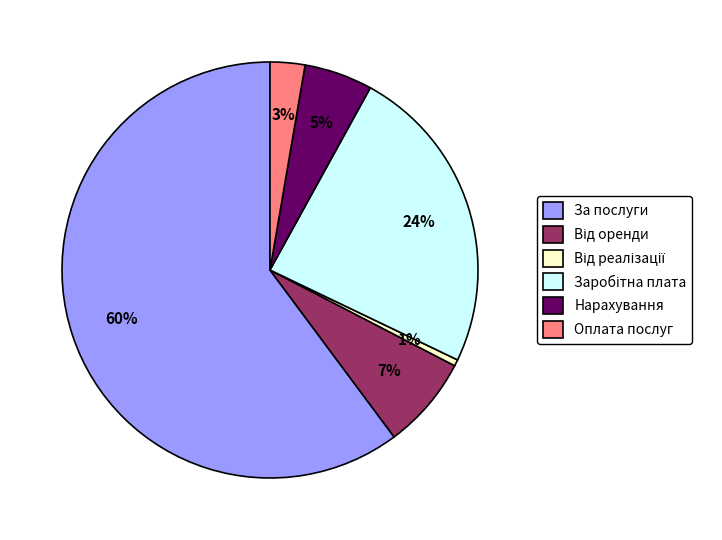

Which slice is the largest?

За послуги